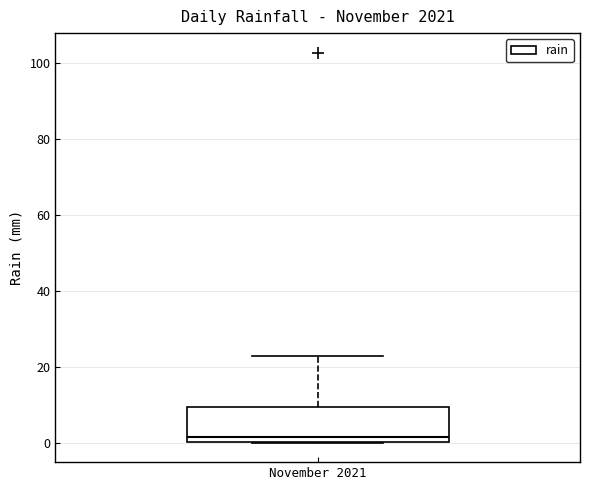

Where does the median line of the box for November 2021 sit on the y-axis? The values are not printed on the chart, so give them approximately, as read against the axis.

2